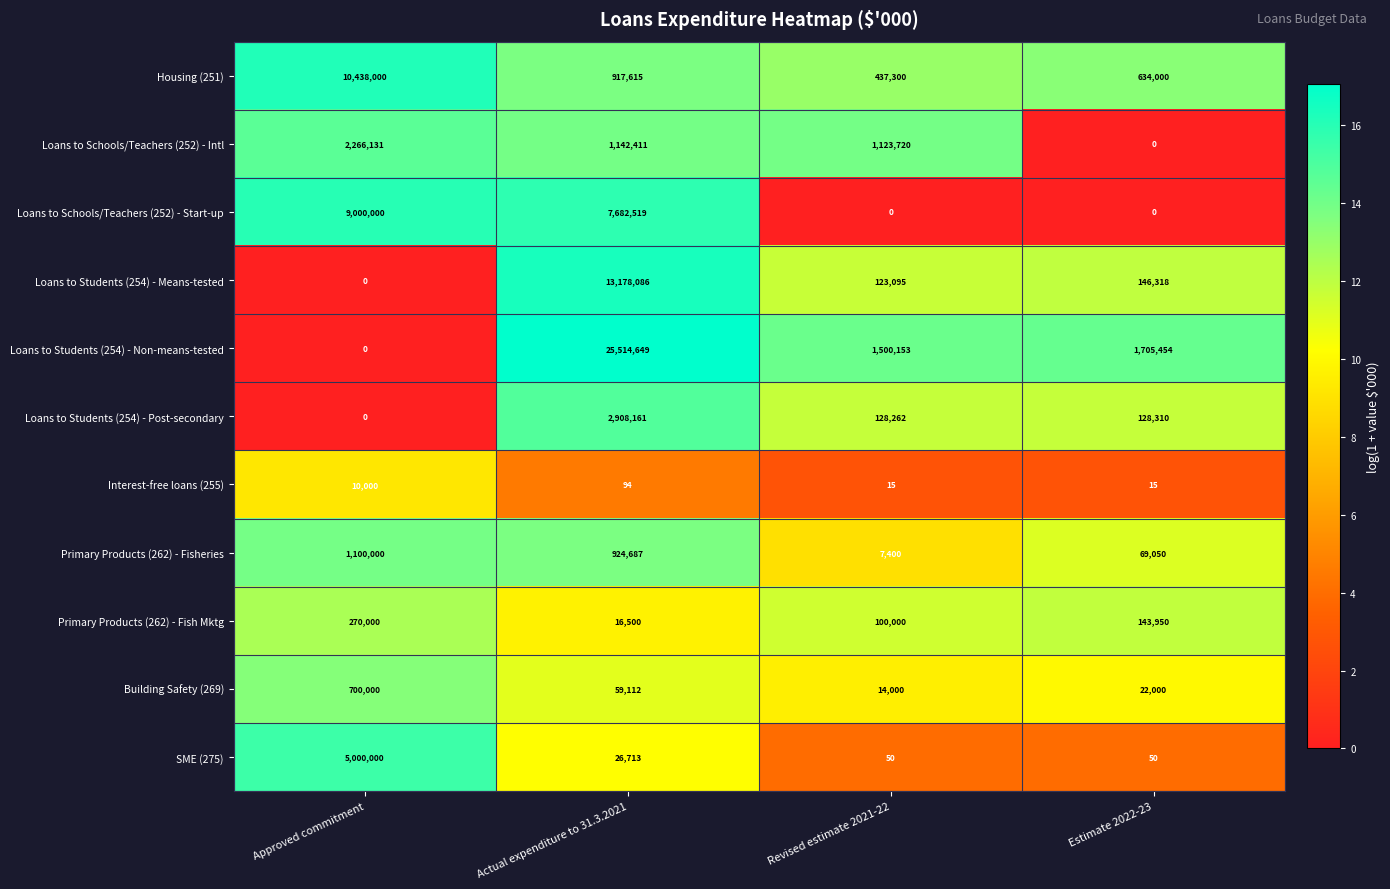

What is the difference between the maximum and minimum values in the Loans to Schools/Teachers (252) - Intl series?

2266131